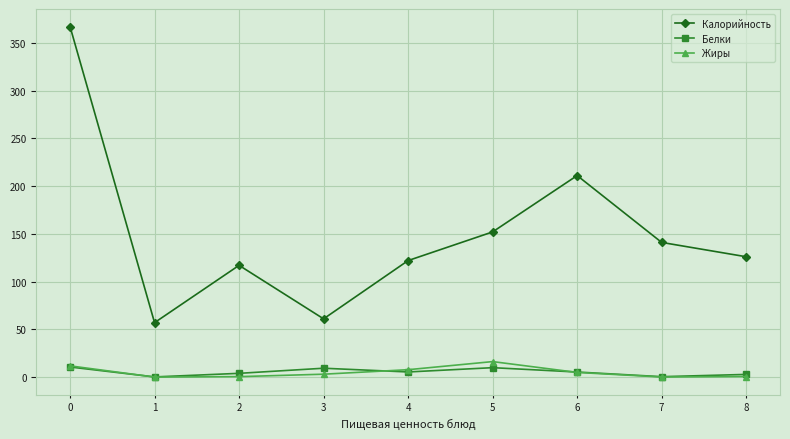

At how many categories does at least one series exceed 12?

9